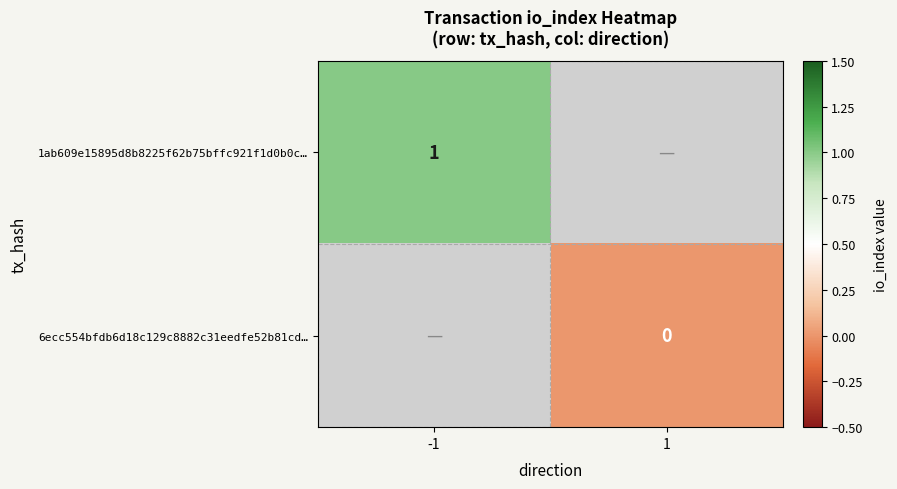

At how many categories does at least one series exceed 0?

1